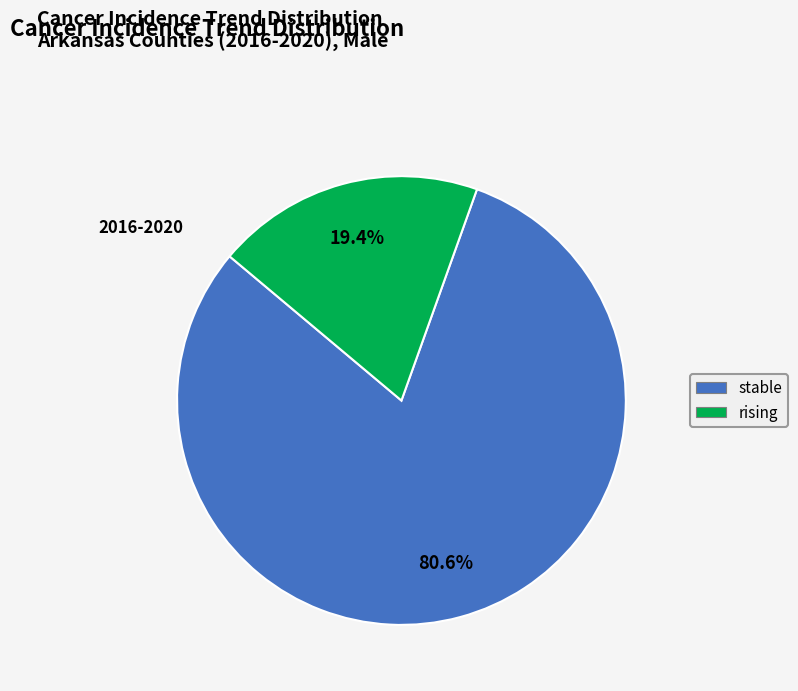

What is the largest slice in the pie chart?

stable